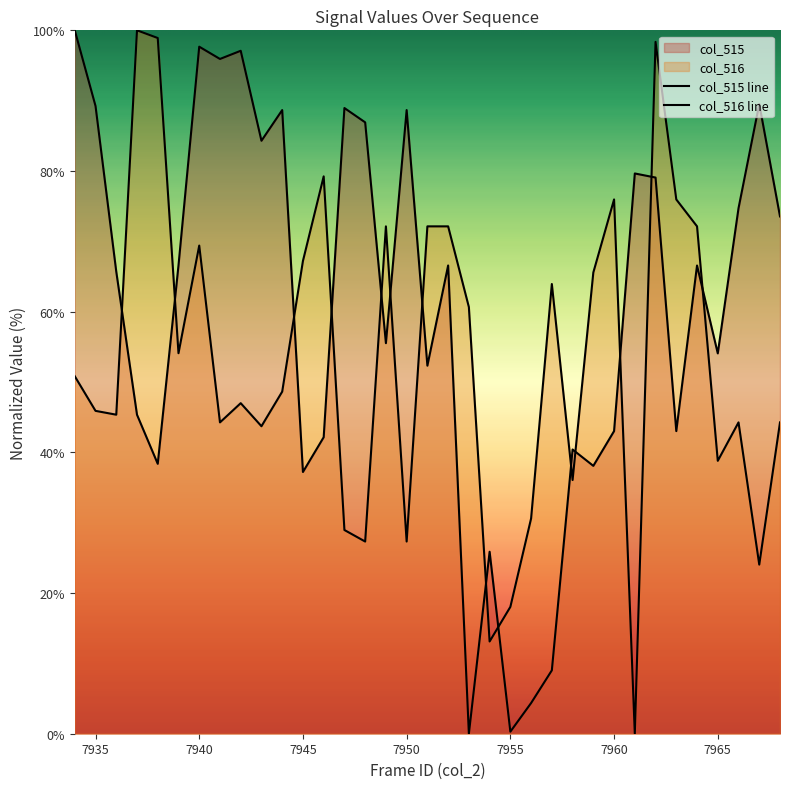

How many lines are shown in the chart?

2